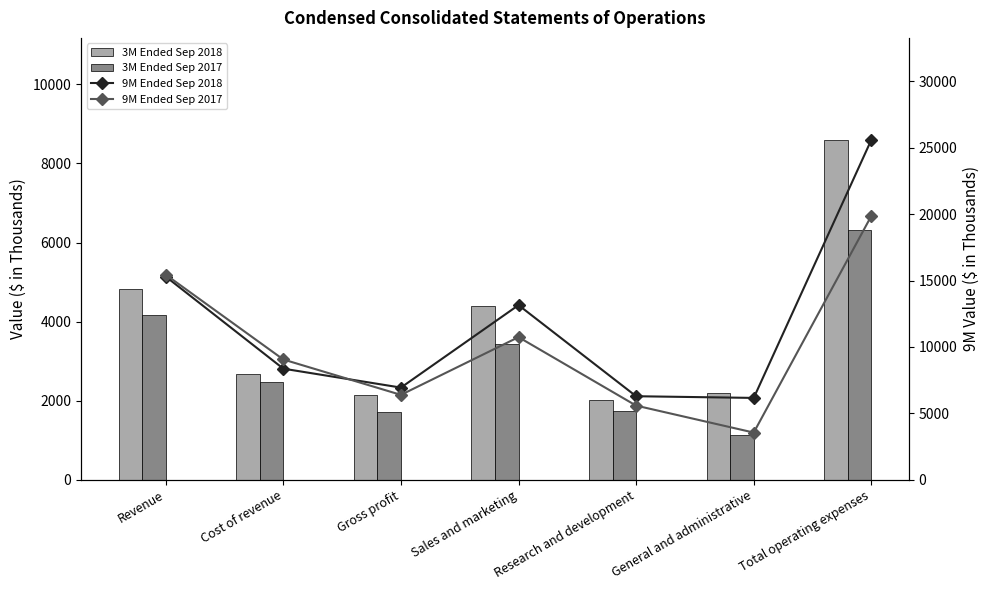

Rank the series at Research and development from lowest to highest value.

3M Ended Sep 2017, 3M Ended Sep 2018, 9M Ended Sep 2017, 9M Ended Sep 2018